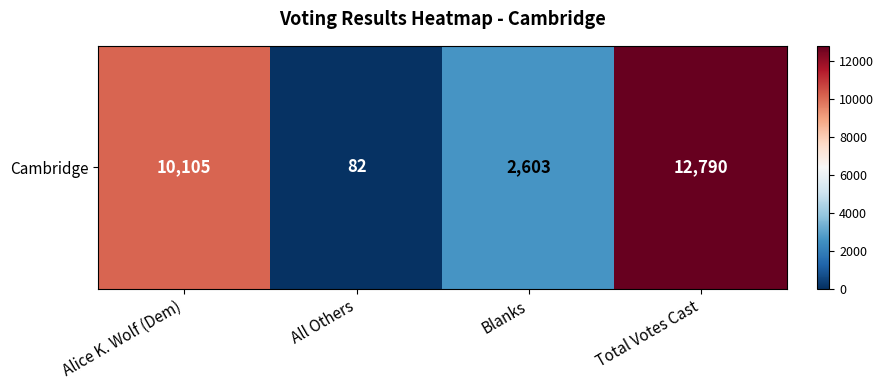

How many values exceed 10105?

1